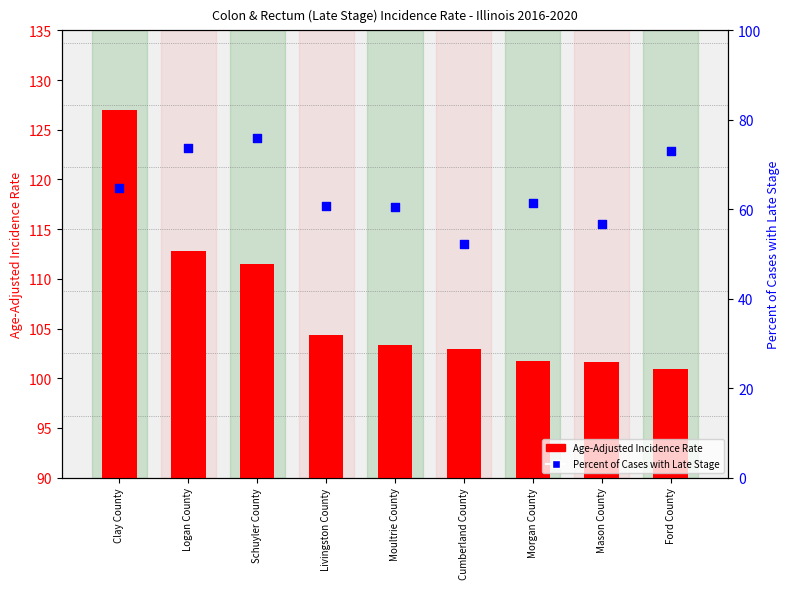

Which series contains the lowest Y value?

Percent of Cases with Late Stage